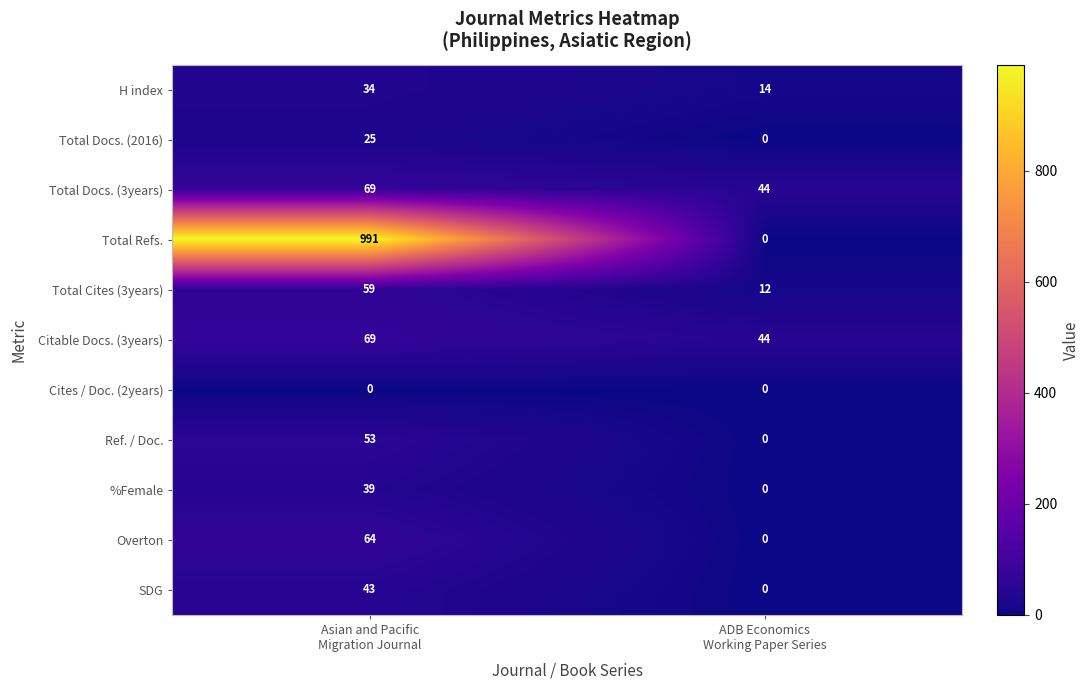

Reading left to right, what are all the values shown in this chart?

H index: 34	14
Total Docs. (2016): 25	0
Total Docs. (3years): 69	44
Total Refs.: 991	0
Total Cites (3years): 59	12
Citable Docs. (3years): 69	44
Cites / Doc. (2years): 0	0
Ref. / Doc.: 53	0
%Female: 39	0
Overton: 64	0
SDG: 43	0